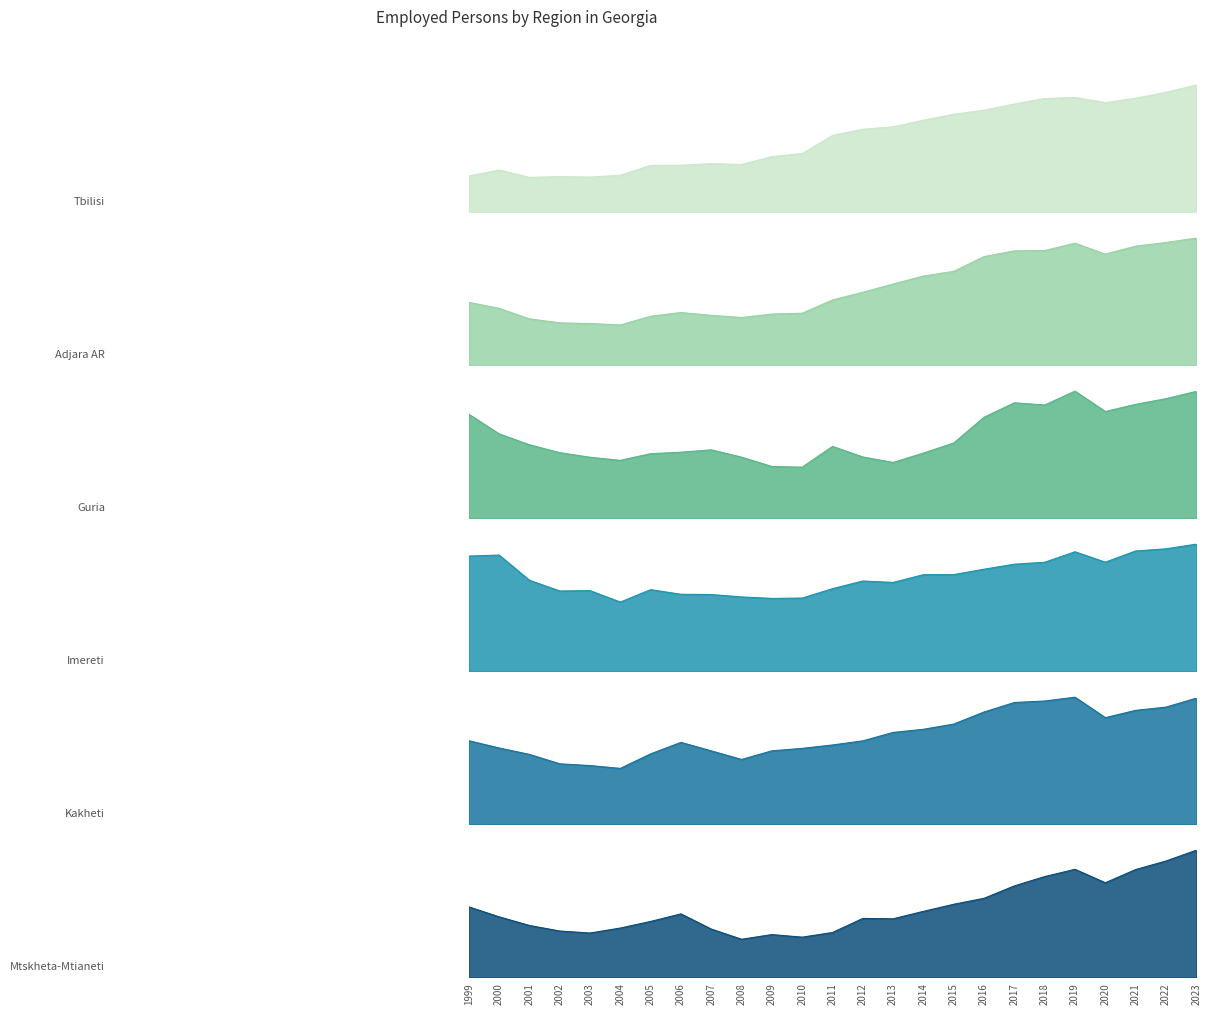

Between 2006 and 2021, which series saw the biggest shift?

Tbilisi